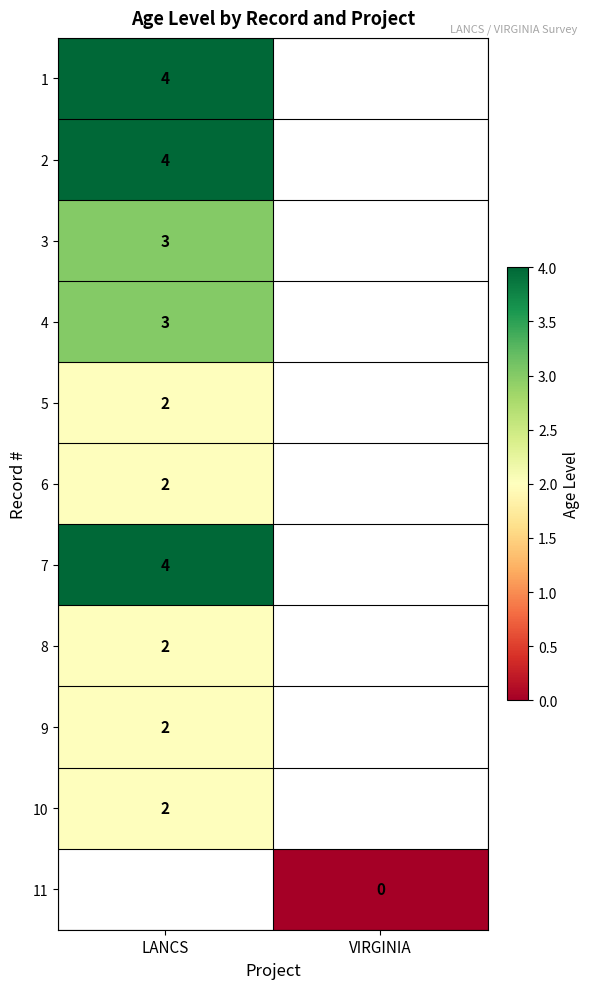

Is it true that 6 equals 2.8 at LANCS?

False